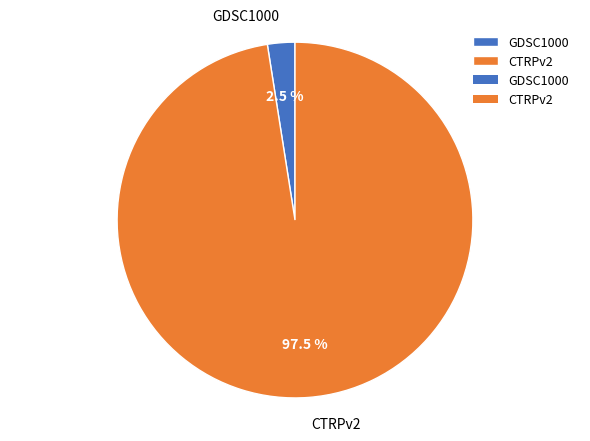

How many slices are in this pie chart?

2